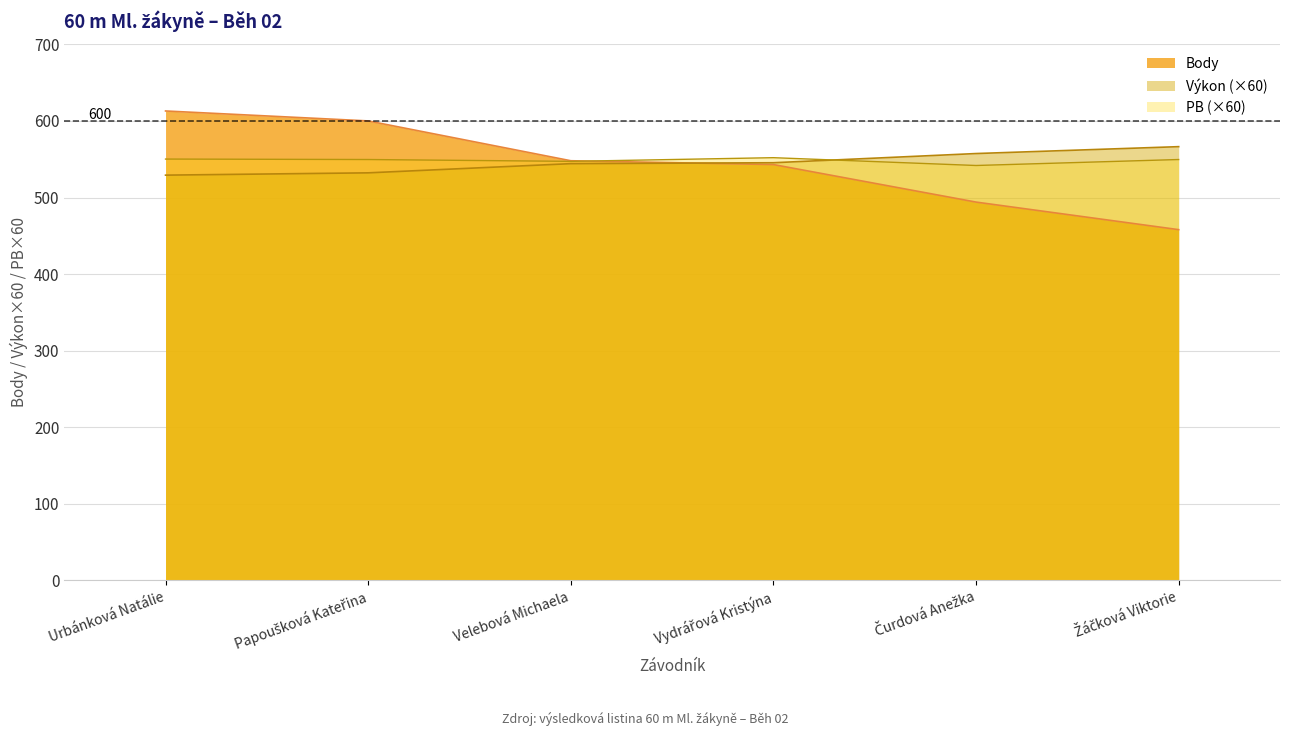

What is the smallest value displayed?

458.0